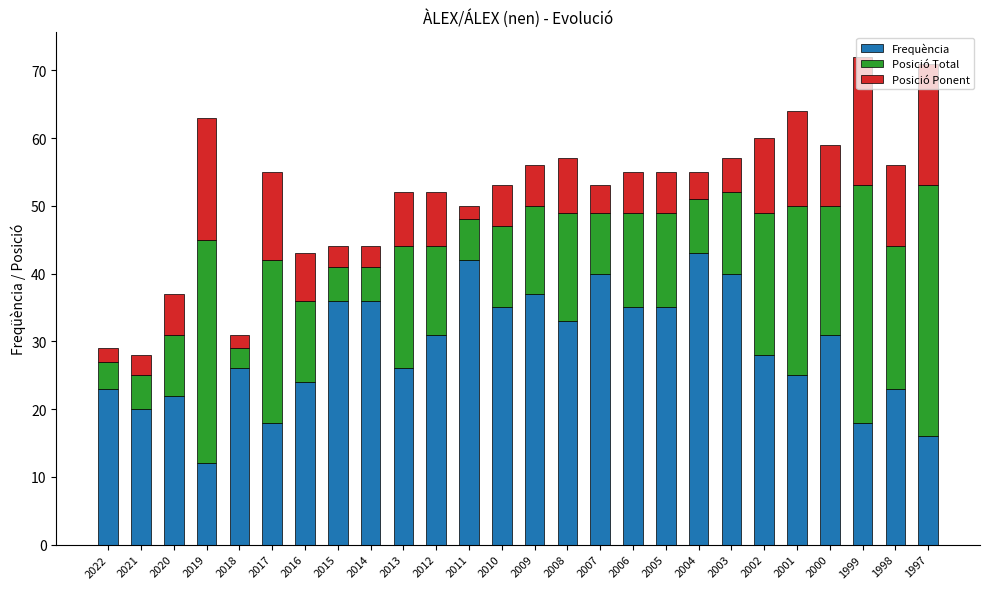

The Frequència series shows 40 at 2007. True or false?

True